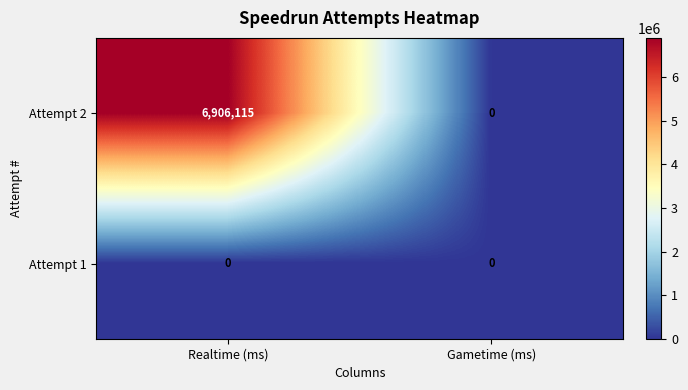

Between Realtime (ms) and Gametime (ms), which series saw the biggest shift?

Attempt 2